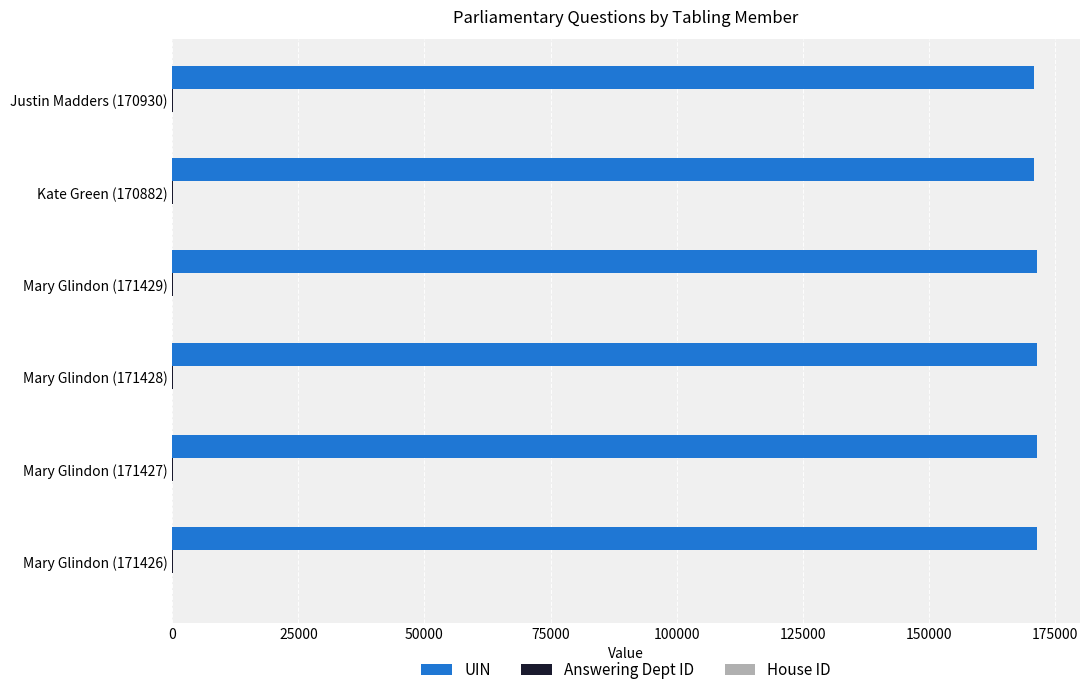

Which series has the largest total across all categories?

UIN